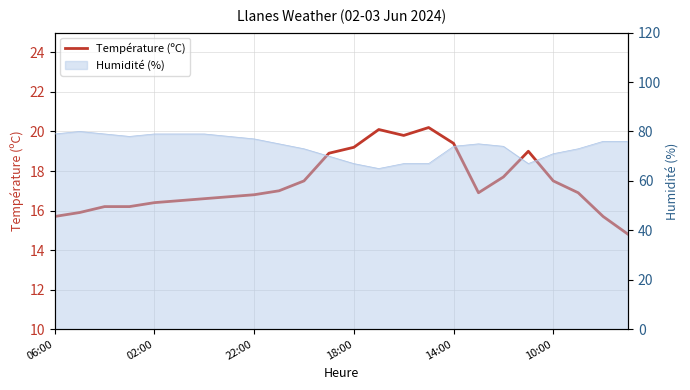

Reading left to right, extract all data points from this chart.

15.7	15.9	16.2	16.2	16.4	16.5	16.6	16.7	16.8	17.0	17.5	18.9	19.2	20.1	19.8	20.2	19.4	16.9	17.7	19.0	17.5	16.9	15.7	14.8